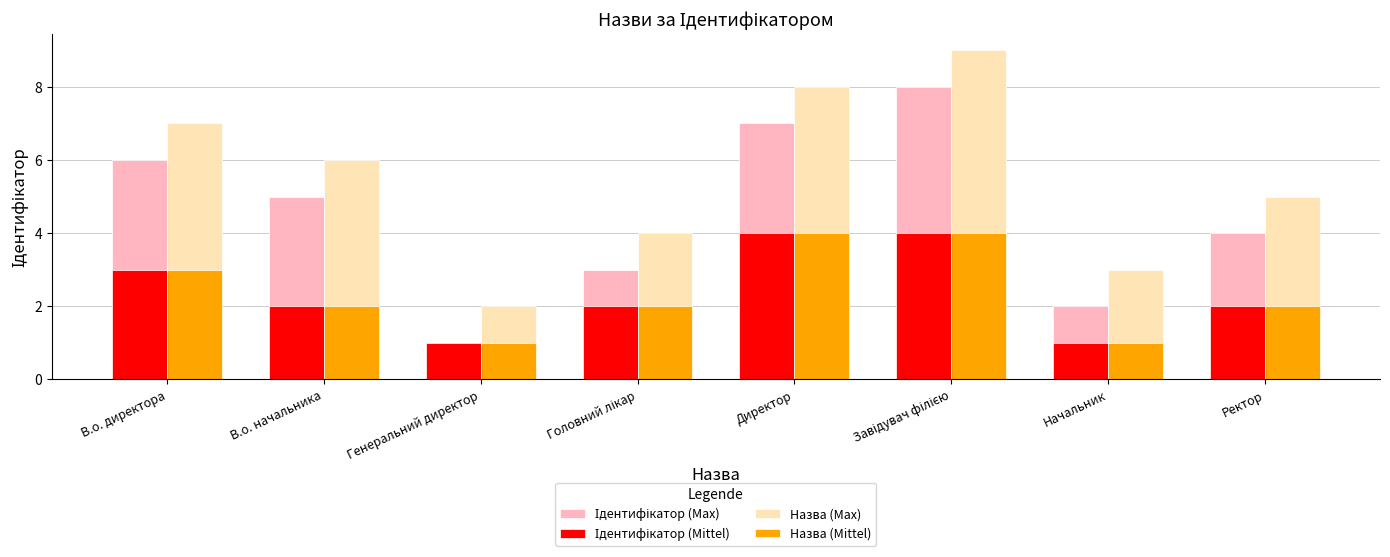

What is the maximum value shown in the chart?

9